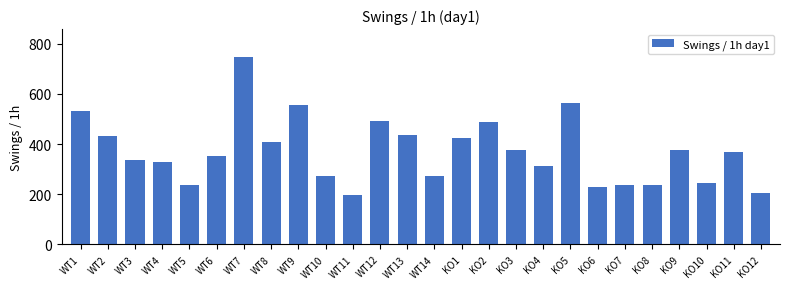

What is the approximate value at KO2?

487